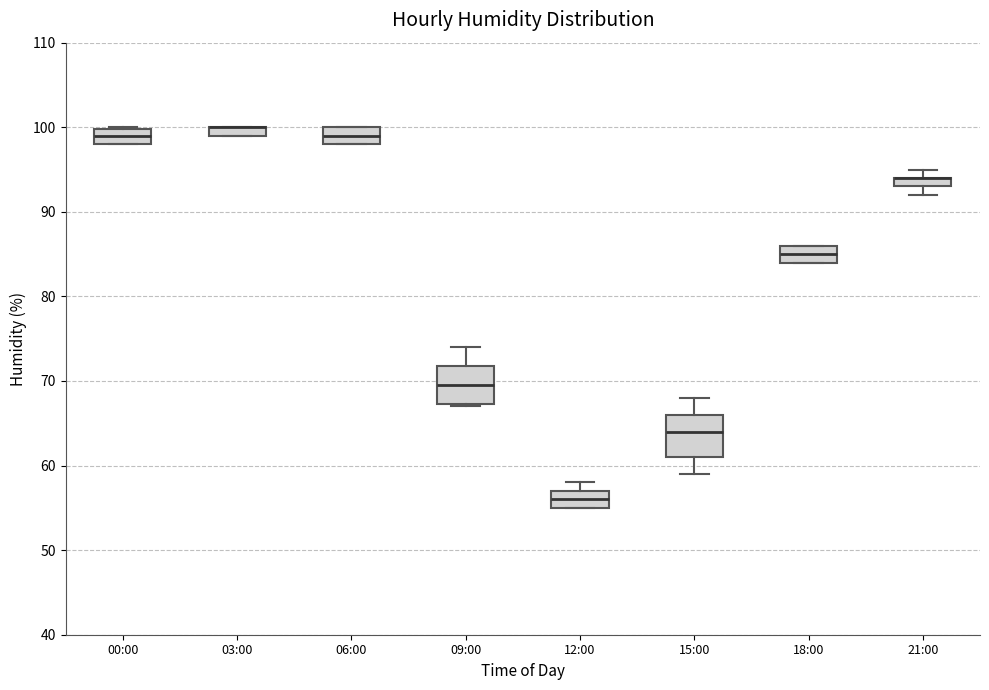

Where is the upper edge of the box for 15:00 on the y-axis? The values are not printed on the chart, so give them approximately, as read against the axis.

66